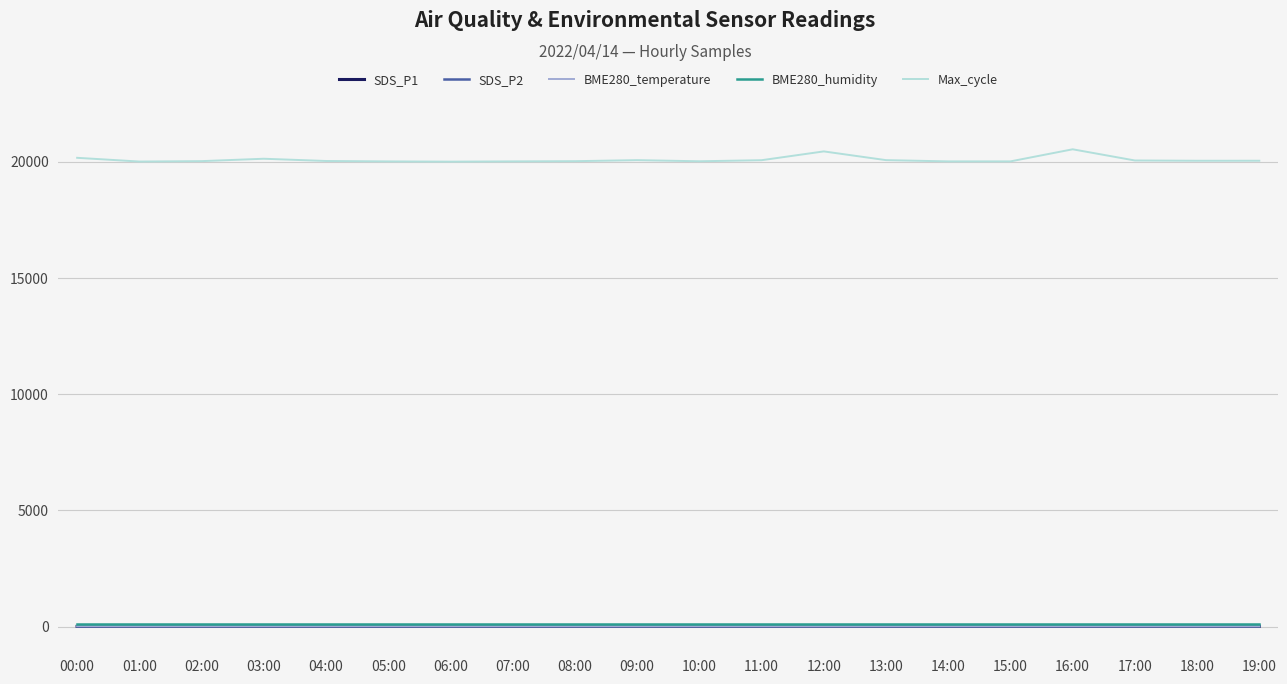

Is it true that BME280_temperature equals 11.0 at 06:00?

True